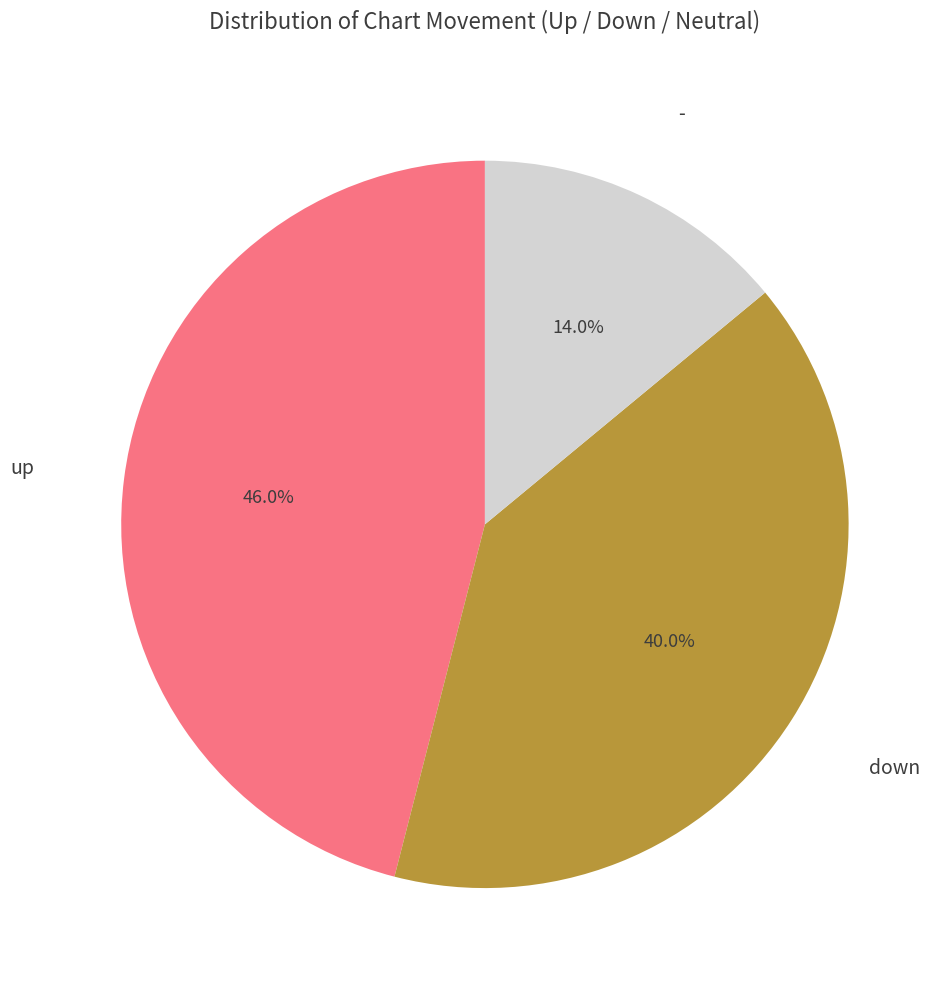

Is there any slice that represents more than half of the pie?

No